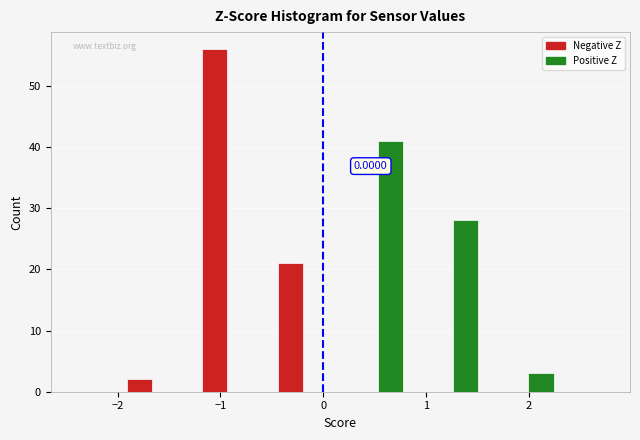

Read against the x-axis, roughly where is the centre of the tallest bar?

-1.1